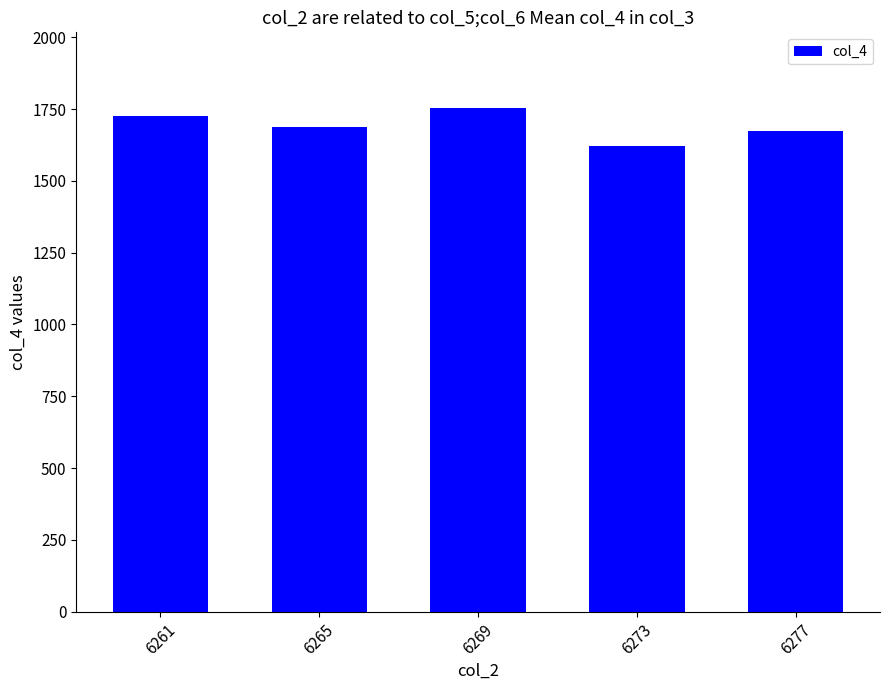

At which category does the chart reach its minimum across all series?

6273